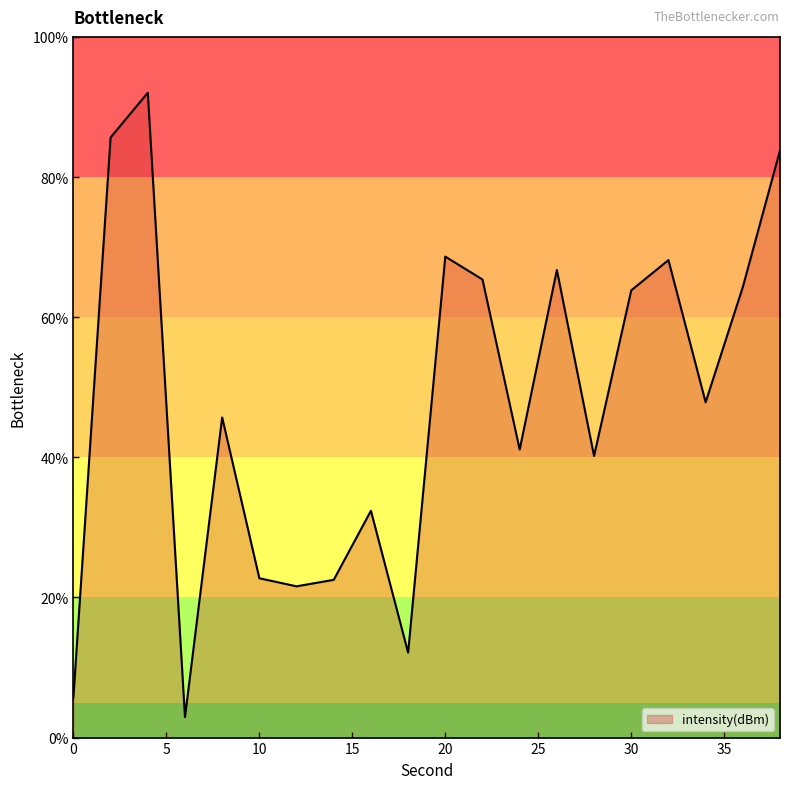

What is the difference between the maximum and minimum values?

89.1